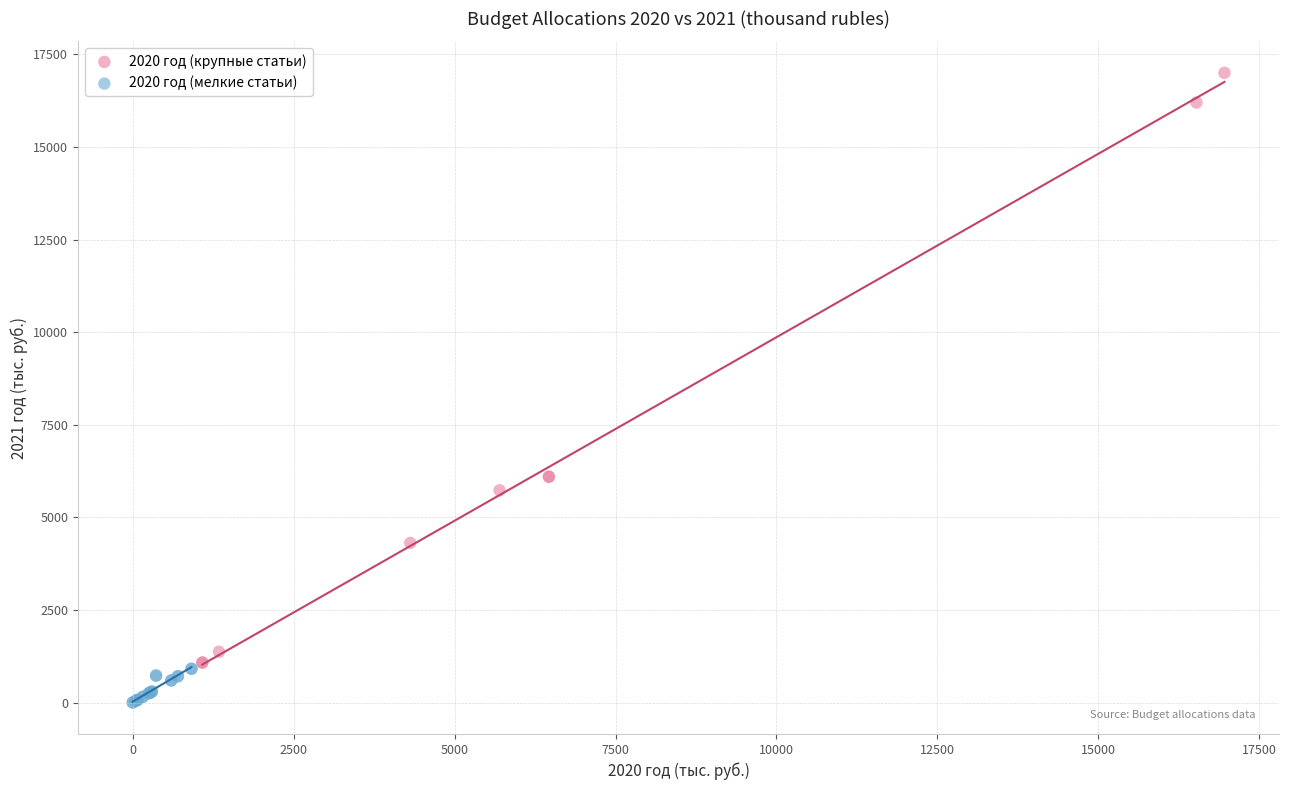

Which series contains the highest Y value?

2020 год (крупные статьи)